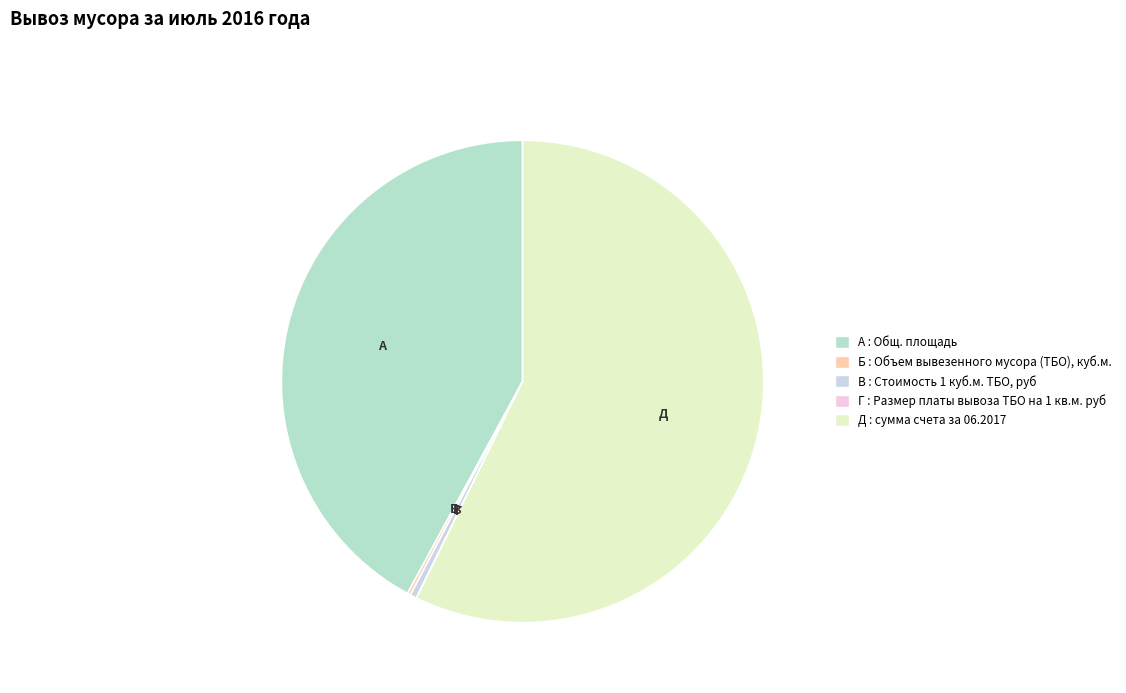

What is the largest slice in the pie chart?

сумма счета за 06.2017